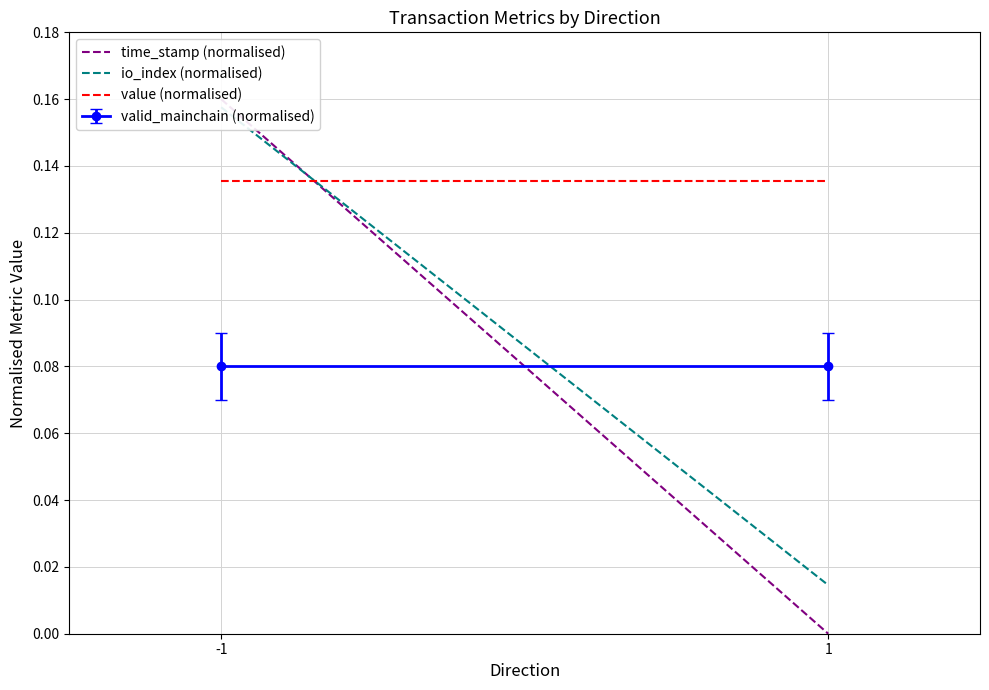

What is the sum of all time_stamp (normalised) values?

0.2